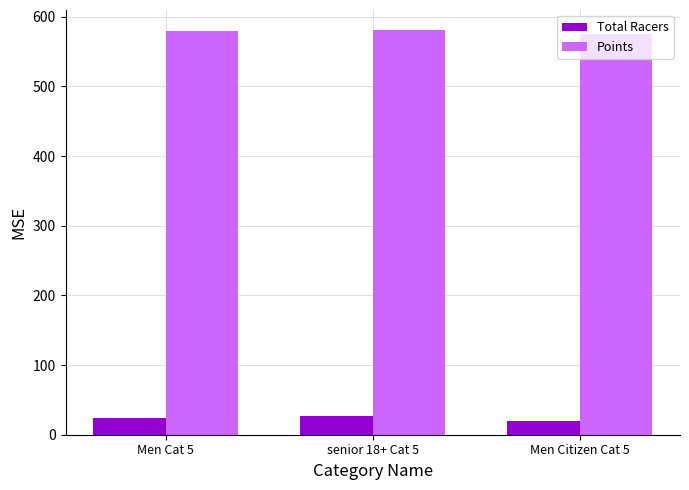

What is the difference between the maximum and minimum values in the Points series?

6.0